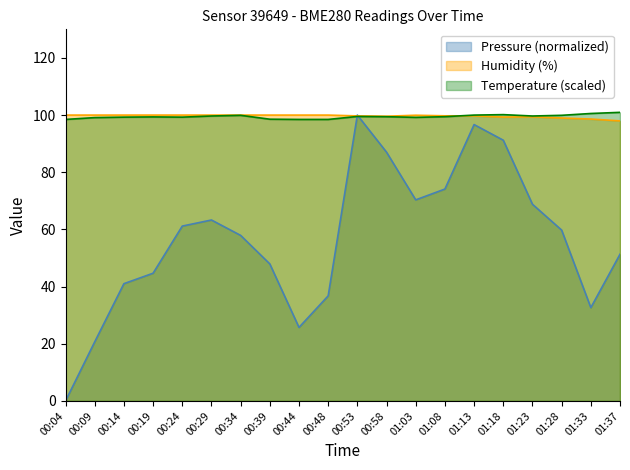

List the labels in order of pressure value, smallest first.

00:04, 00:09, 00:44, 01:33, 00:48, 00:14, 00:19, 00:39, 01:37, 00:34, 01:28, 00:24, 00:29, 01:23, 01:03, 01:08, 00:58, 01:18, 01:13, 00:53